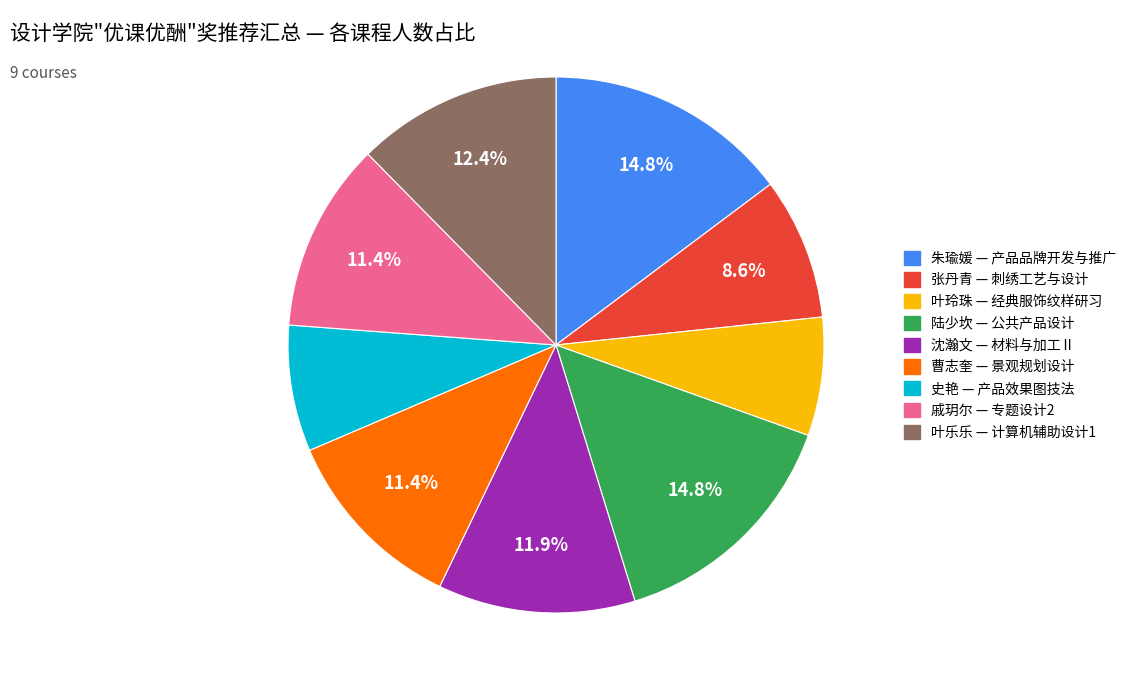

Is there any slice that represents more than half of the pie?

No